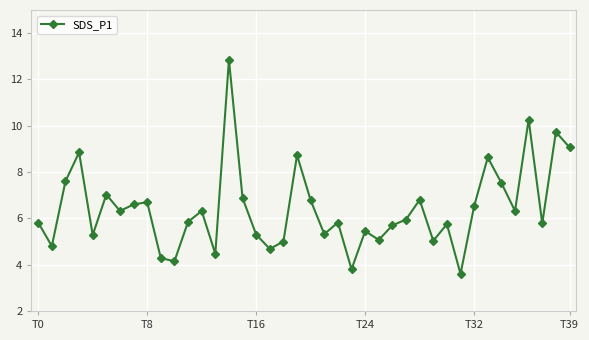

What is the value of the 16th point from the left?

6.9